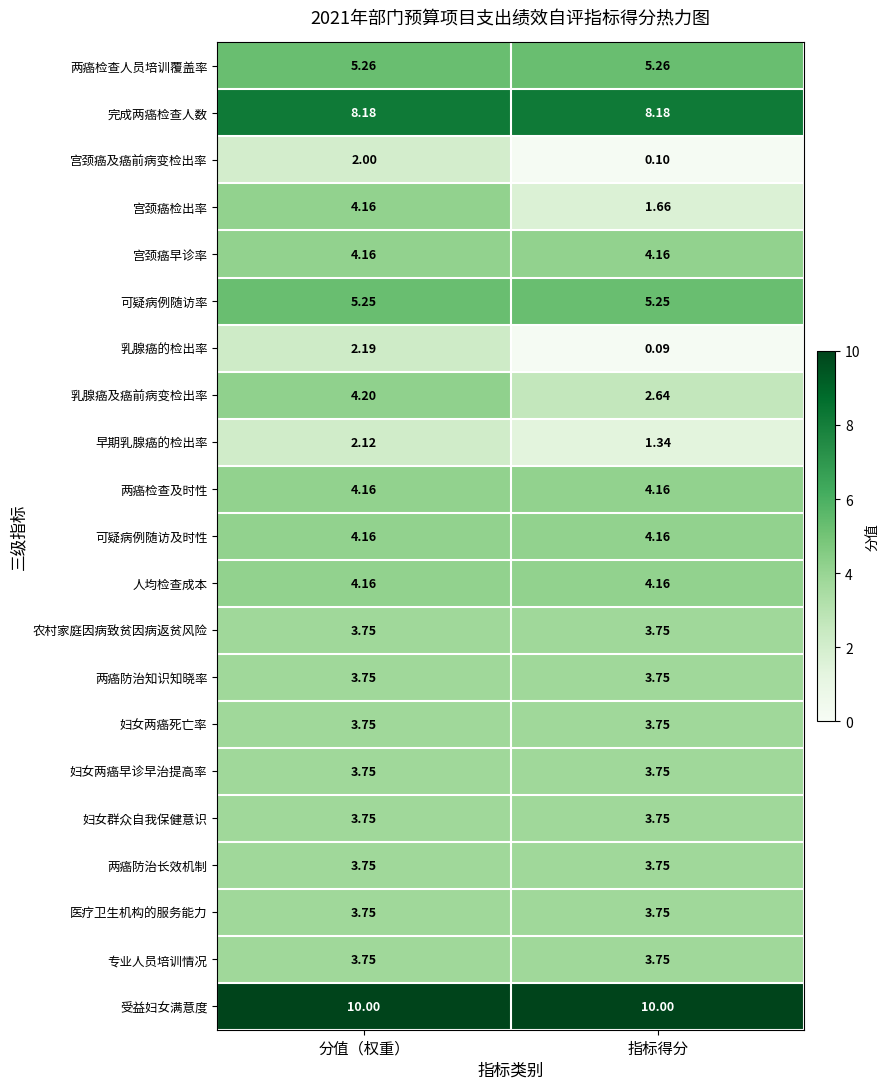

At which category is the sum across all series the highest?

分值（权重）